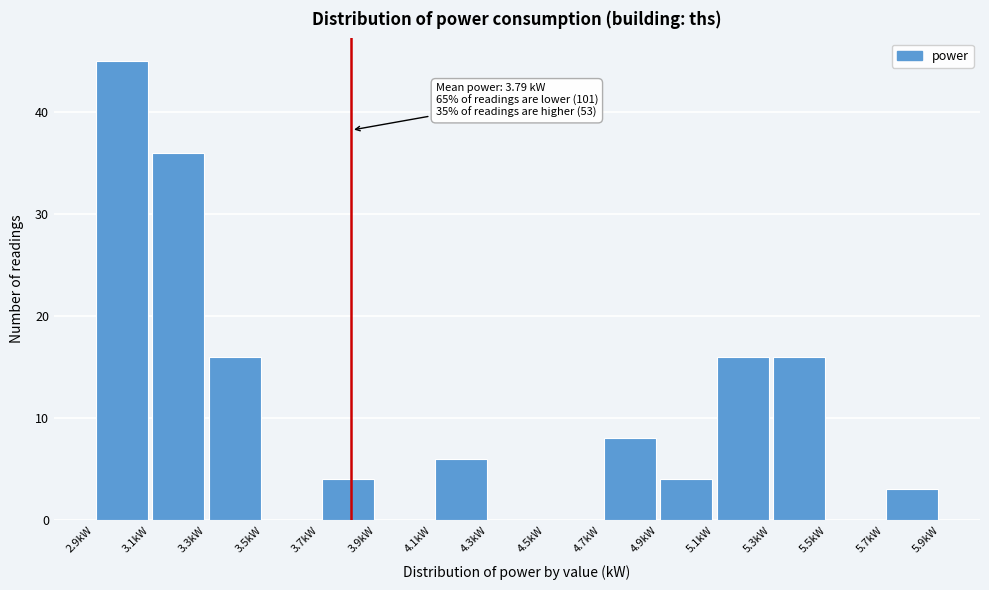

Over which range of the x-axis is the bar tallest?

2.85 to 3.05